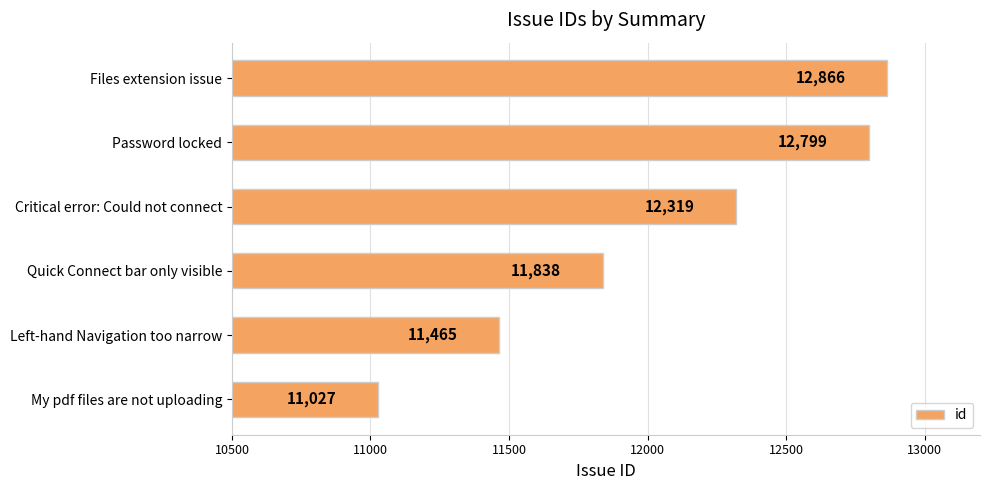

What is the change in value from Files extension issue to My pdf files are not uploading?

-1839